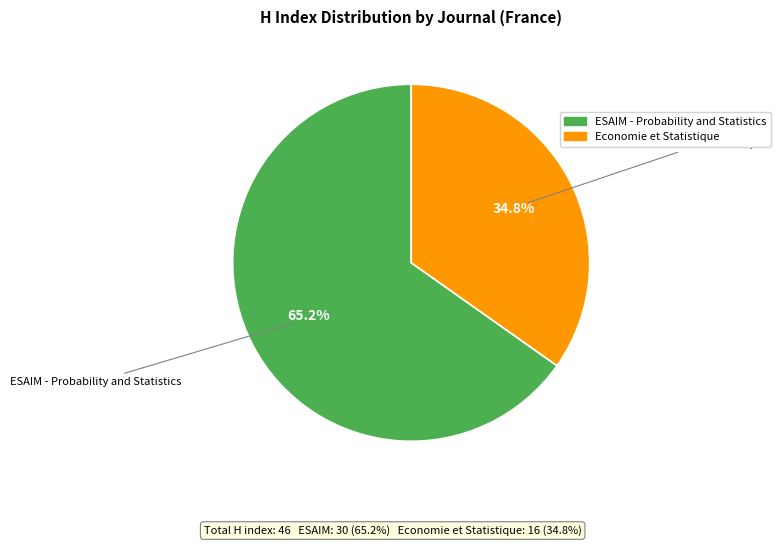

To the nearest percent, what is the average slice percentage?

50%